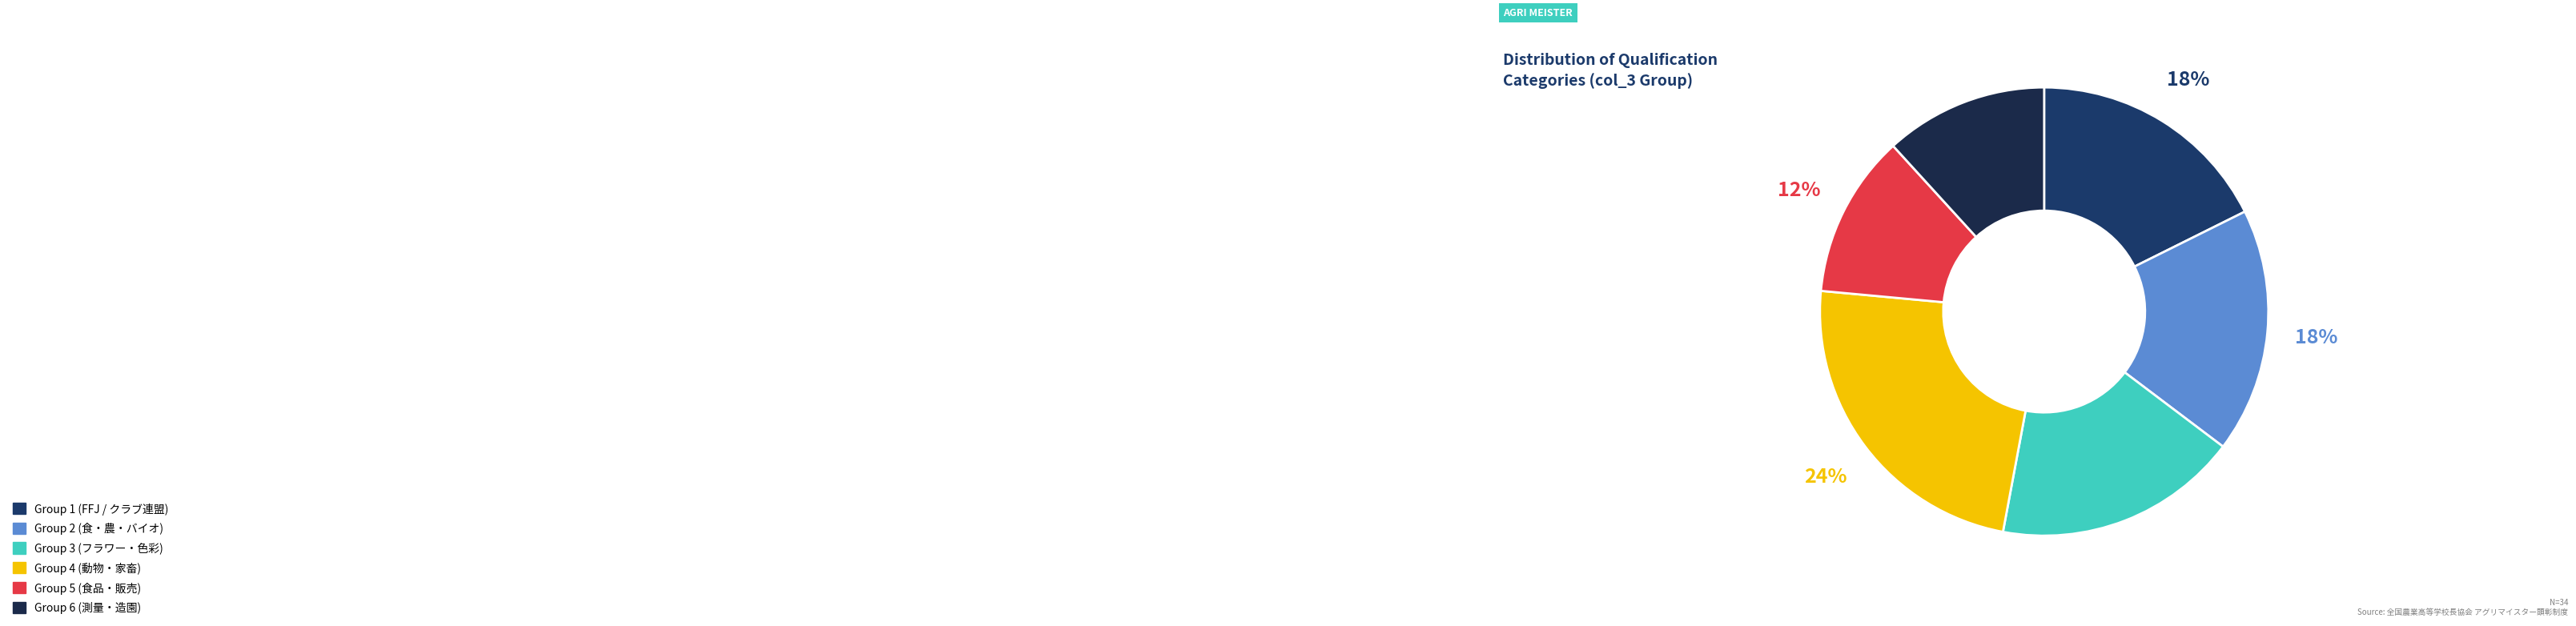

To the nearest percent, what is the average slice percentage?

17%